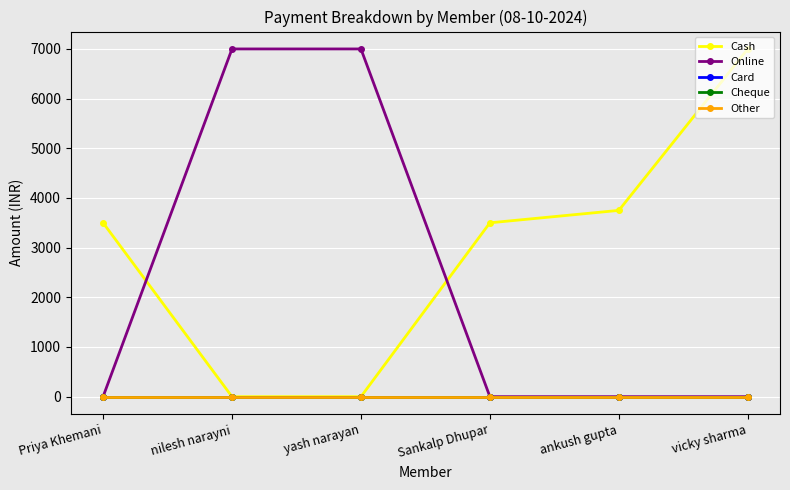

The Cash series shows 915 at Priya Khemani. True or false?

False